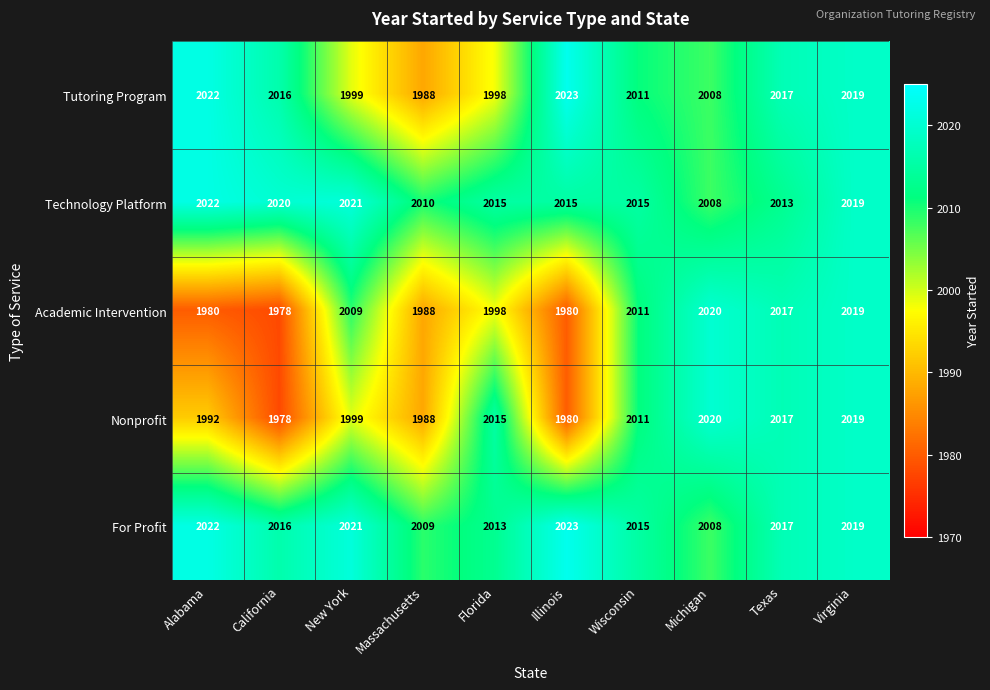

At which label is For Profit closest to 2015?

Wisconsin